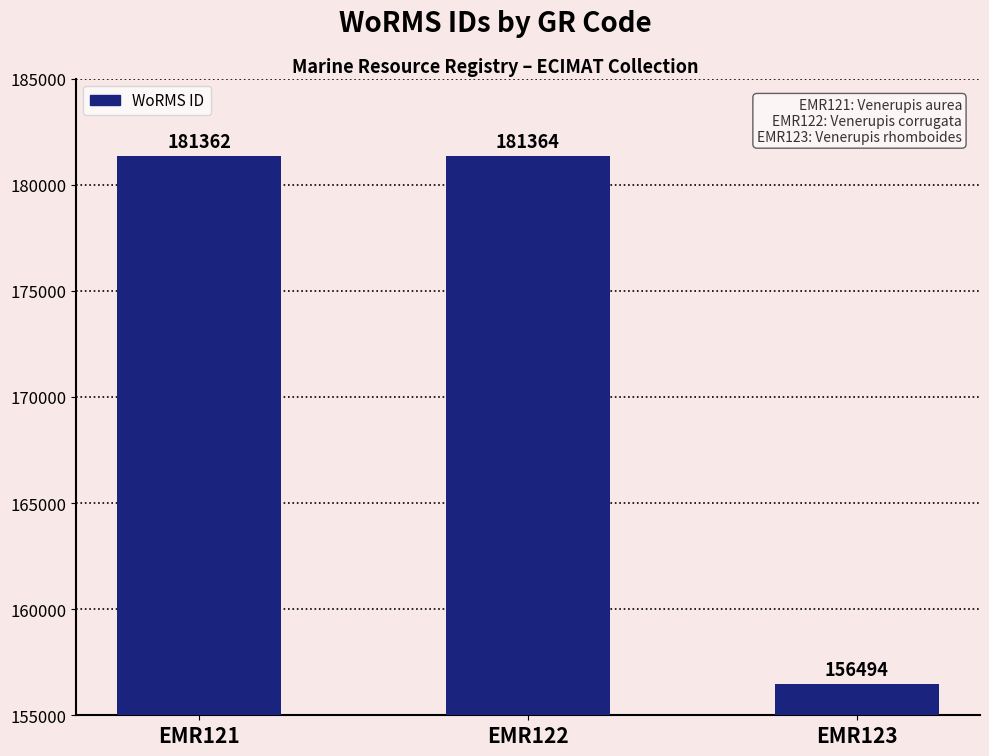

Reading left to right, list all the values displayed in this chart.

EMR121=181362	EMR122=181364	EMR123=156494